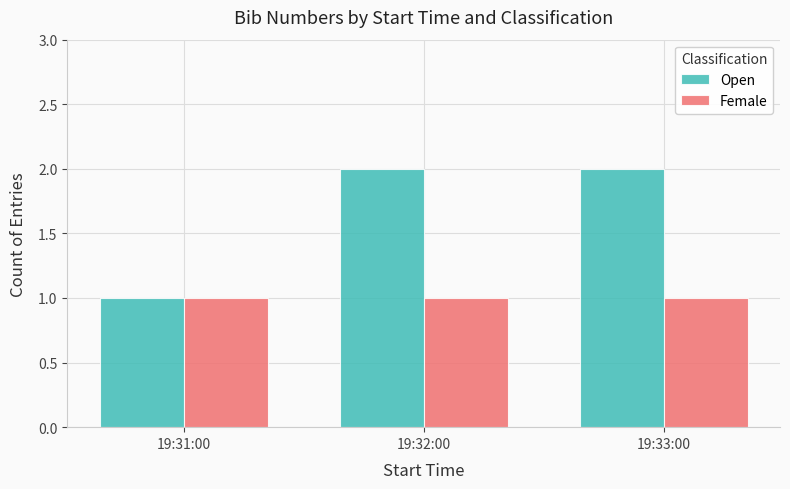

Reading left to right, list all the values displayed in this chart.

Open: 1	2	2
Female: 1	1	1